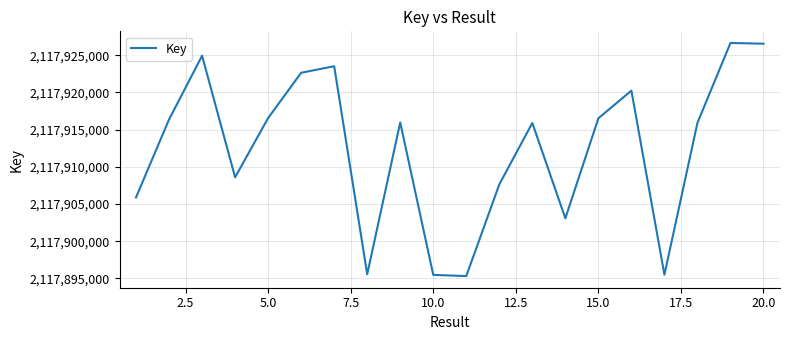

What is the smallest value displayed?

2117895310